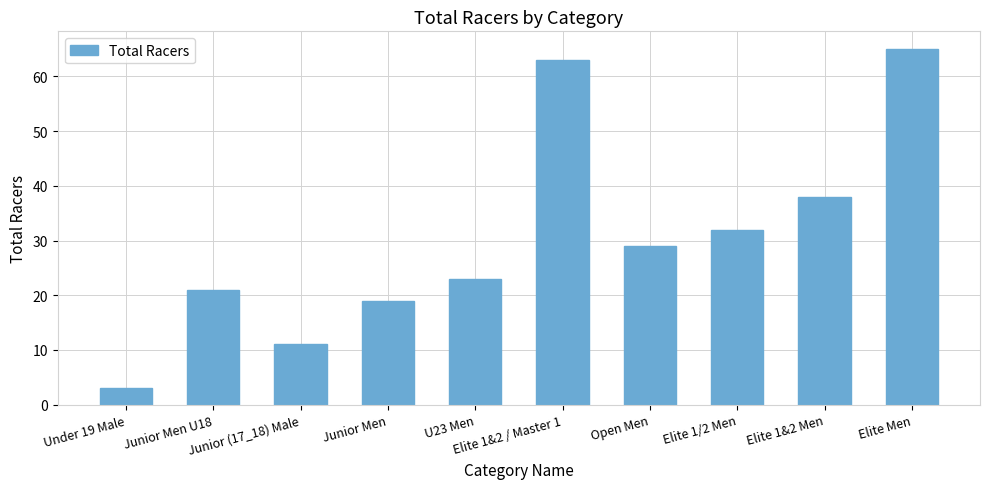

Rank the categories by value from highest to lowest.

Elite Men, Elite 1&2 / Master 1, Elite 1&2 Men, Elite 1/2 Men, Open Men, U23 Men, Junior Men U18, Junior Men, Junior (17_18) Male, Under 19 Male